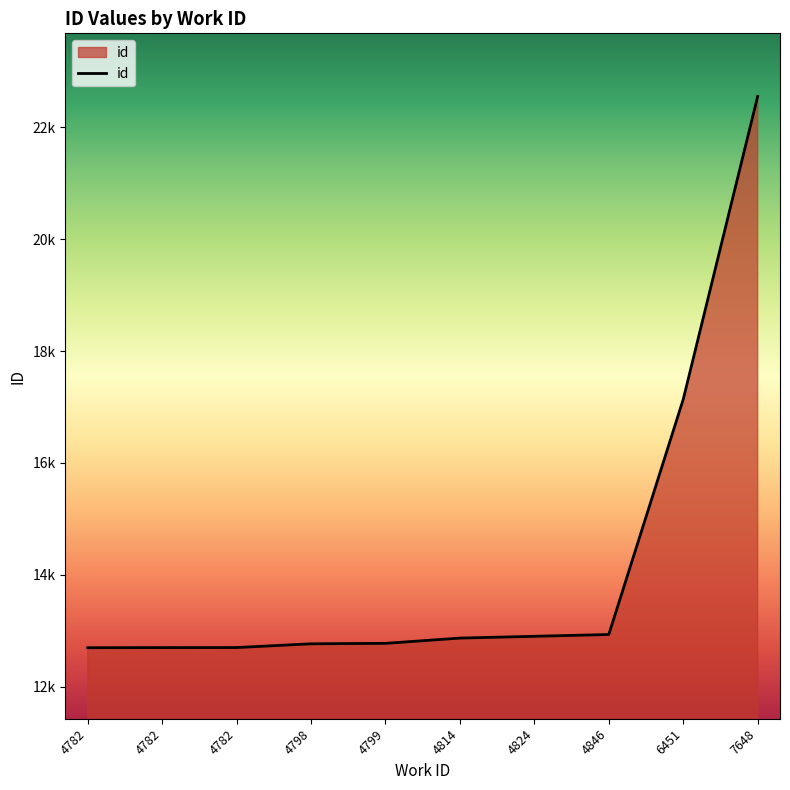

The value at 7648 is 22554. True or false?

True